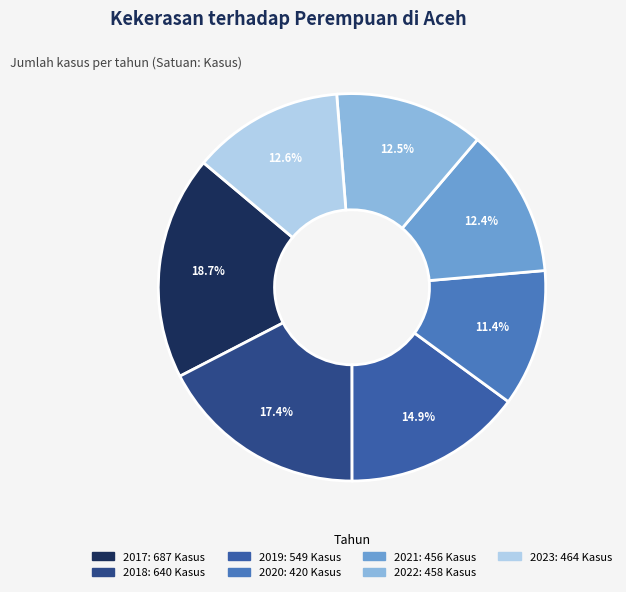

How many segments does this pie chart have?

7